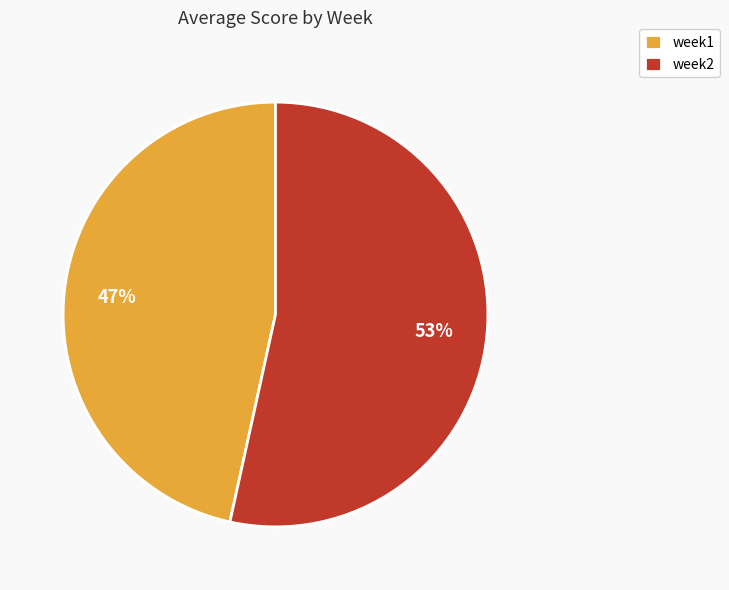

How many slices are in this pie chart?

2